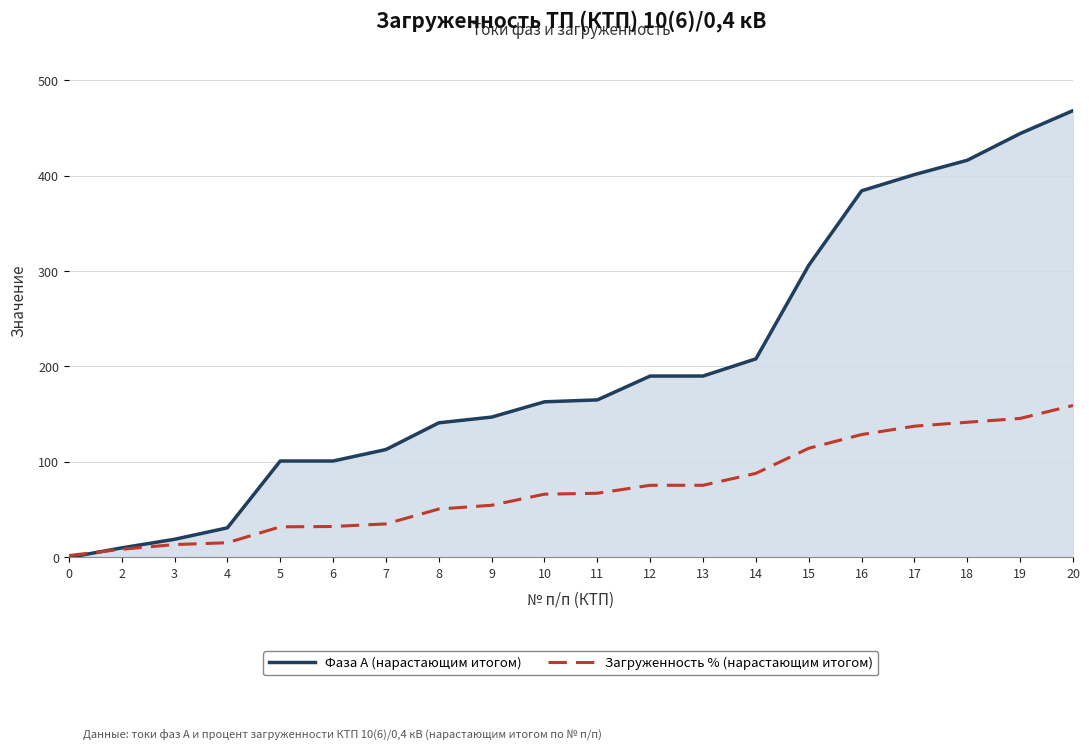

True or false: Фаза А (нарастающим итогом) has a value of 97.5 at 13.

False